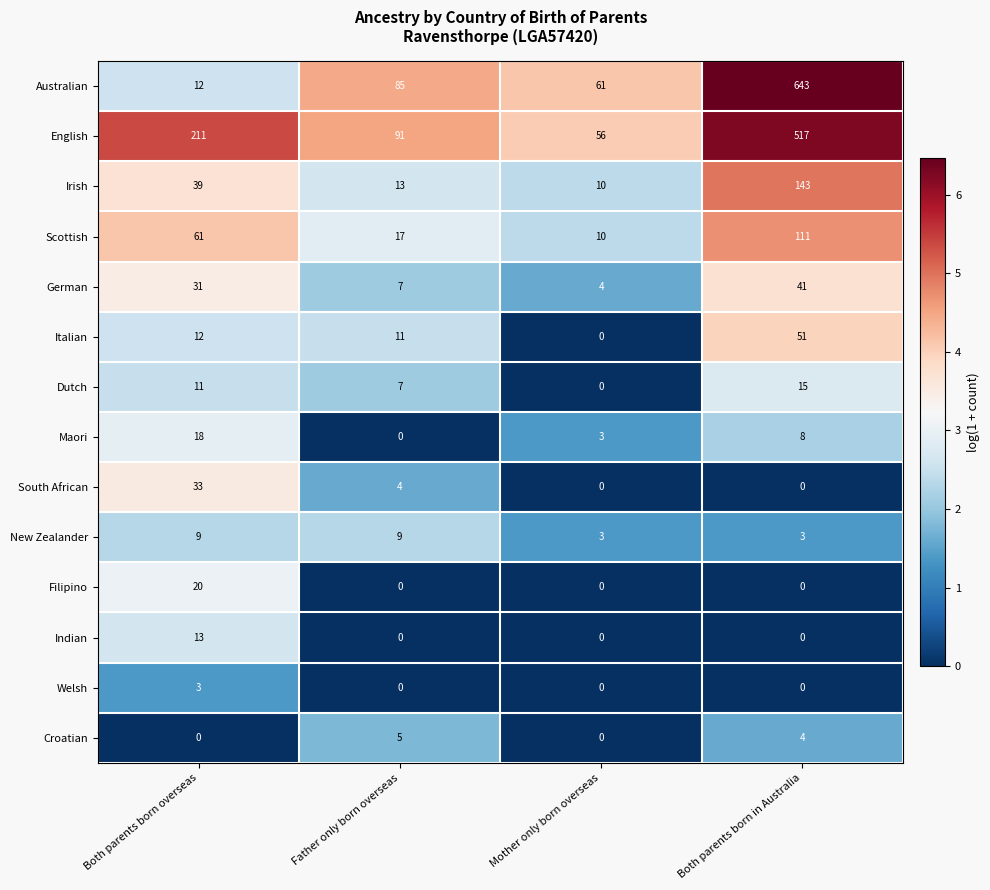

The value of Welsh at Both parents born overseas is 5. True or false?

False